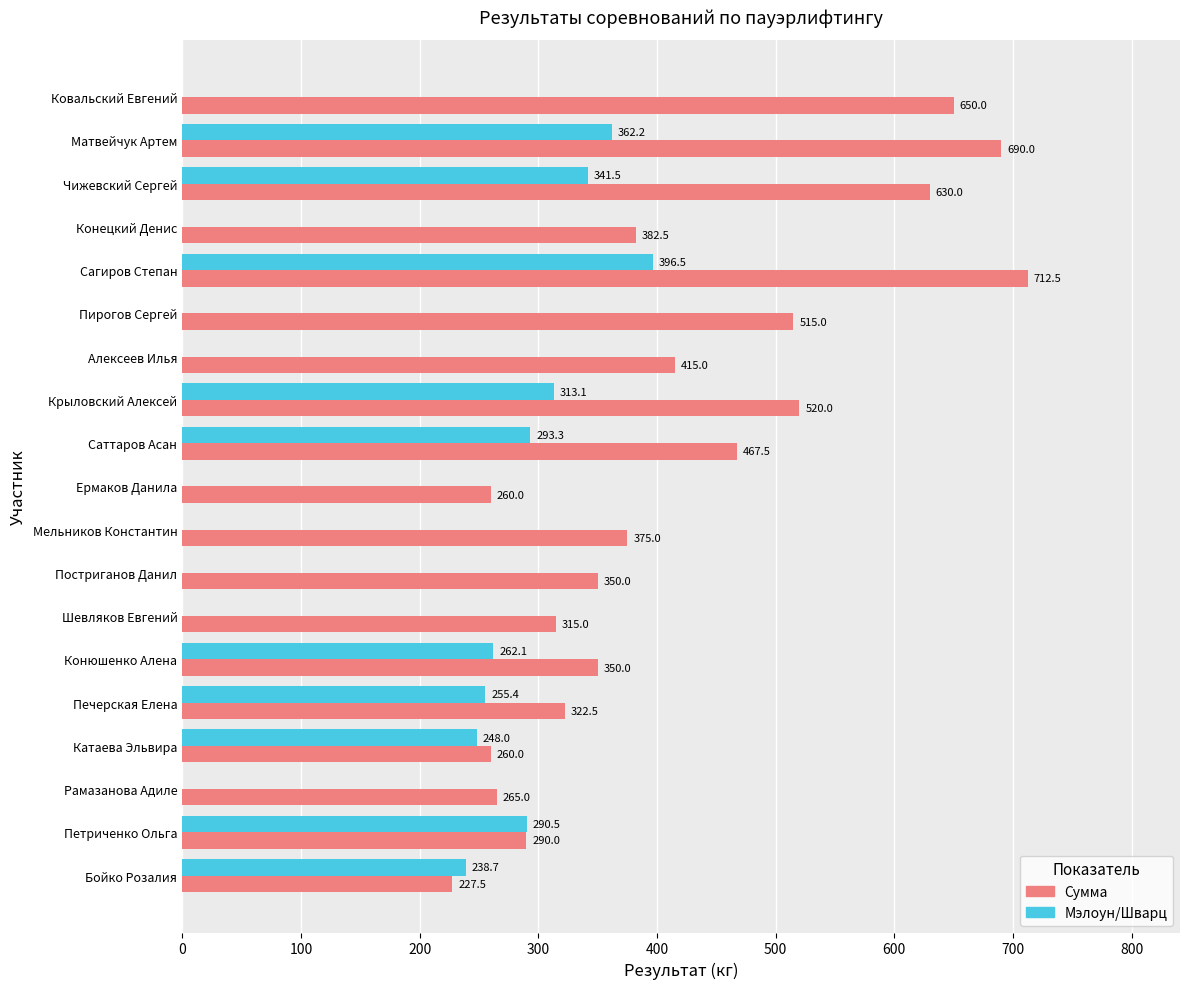

The Сумма series shows 265.0 at Рамазанова Адиле. True or false?

True